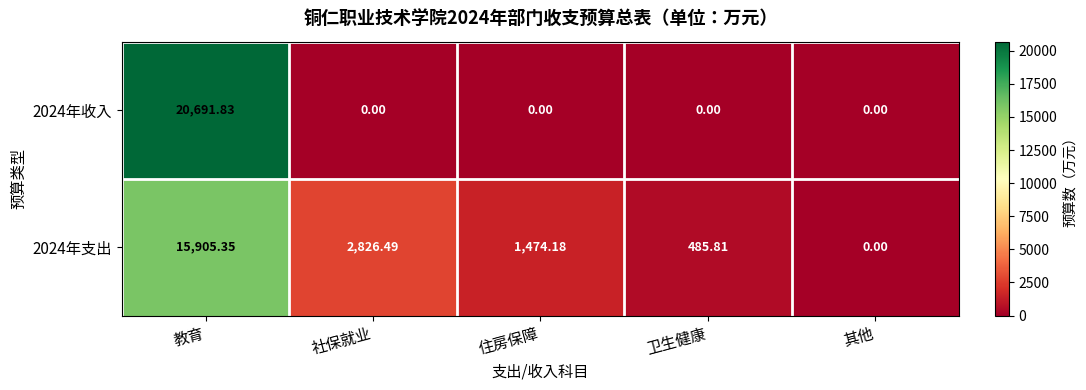

Is the value of 2024年收入 at 卫生健康 greater than the value of 2024年支出 at 社保就业?

No